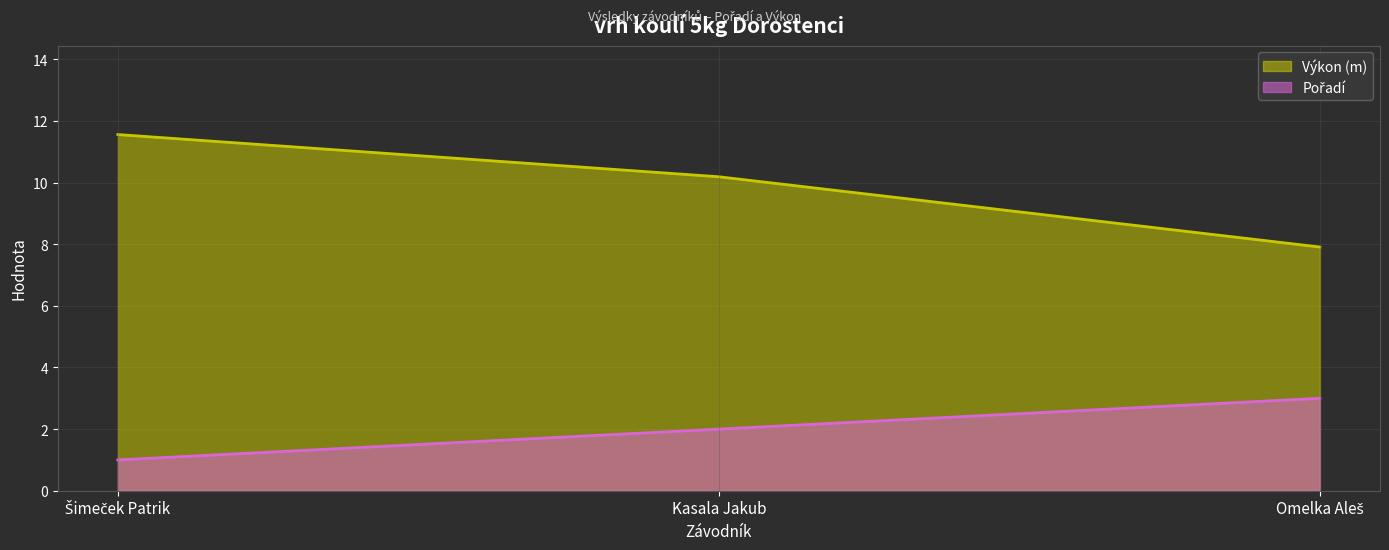

What is the value of the Pořadí point at the 1st from the left?

1.0